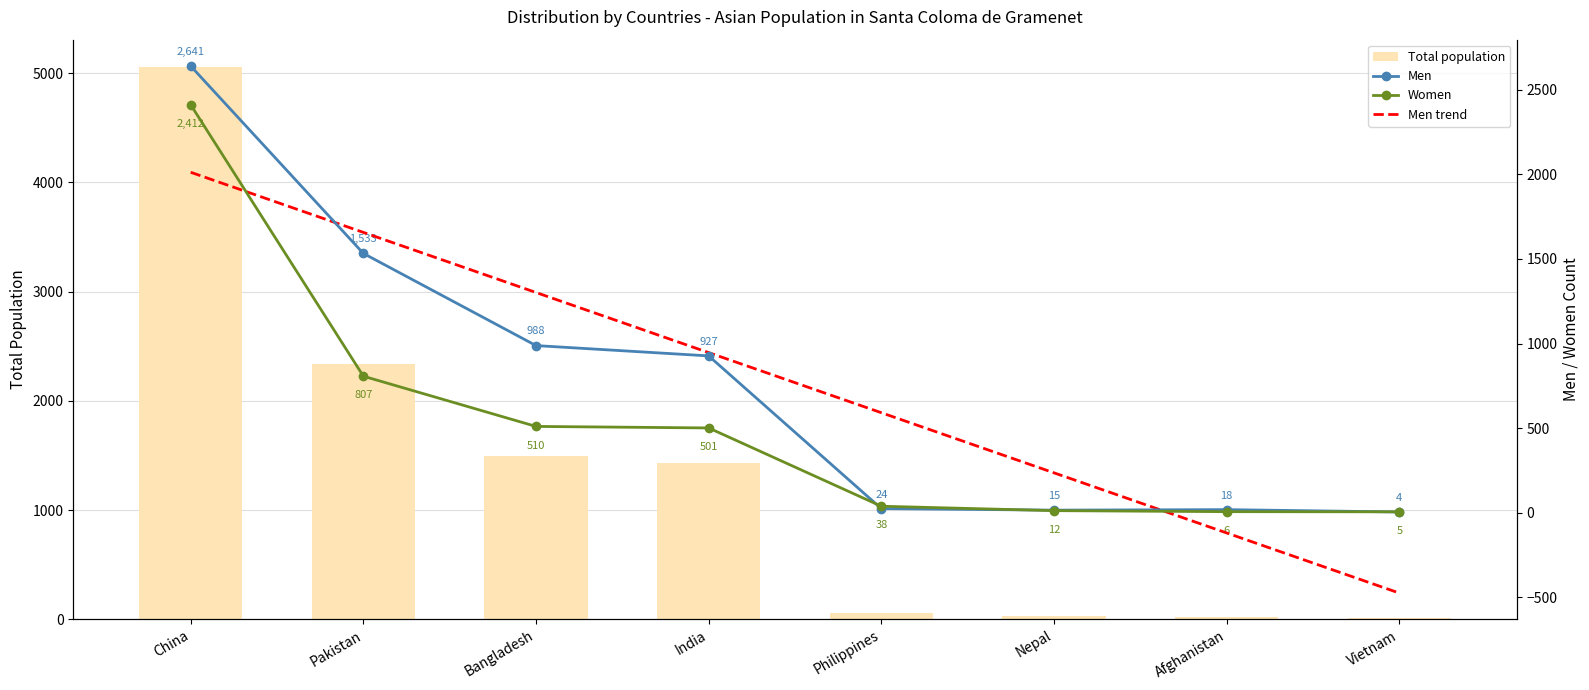

What is the spread (max minus min) of values at Vietnam?

484.2